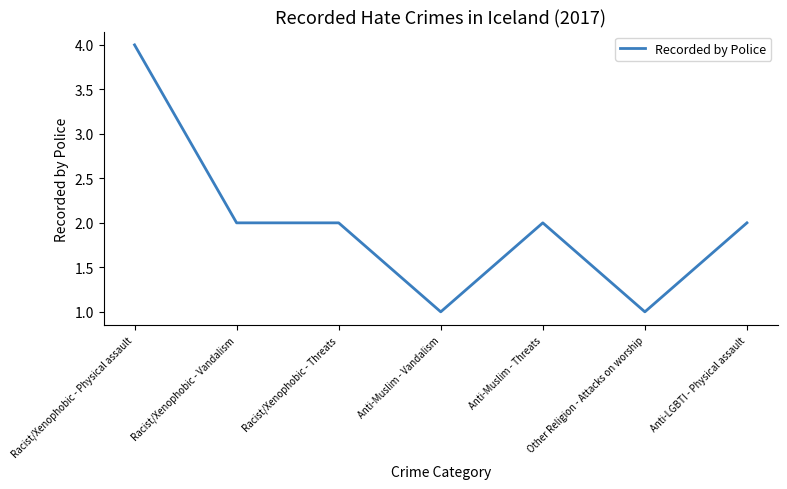

Which label corresponds to the largest value in the chart?

Racist/Xenophobic - Physical assault